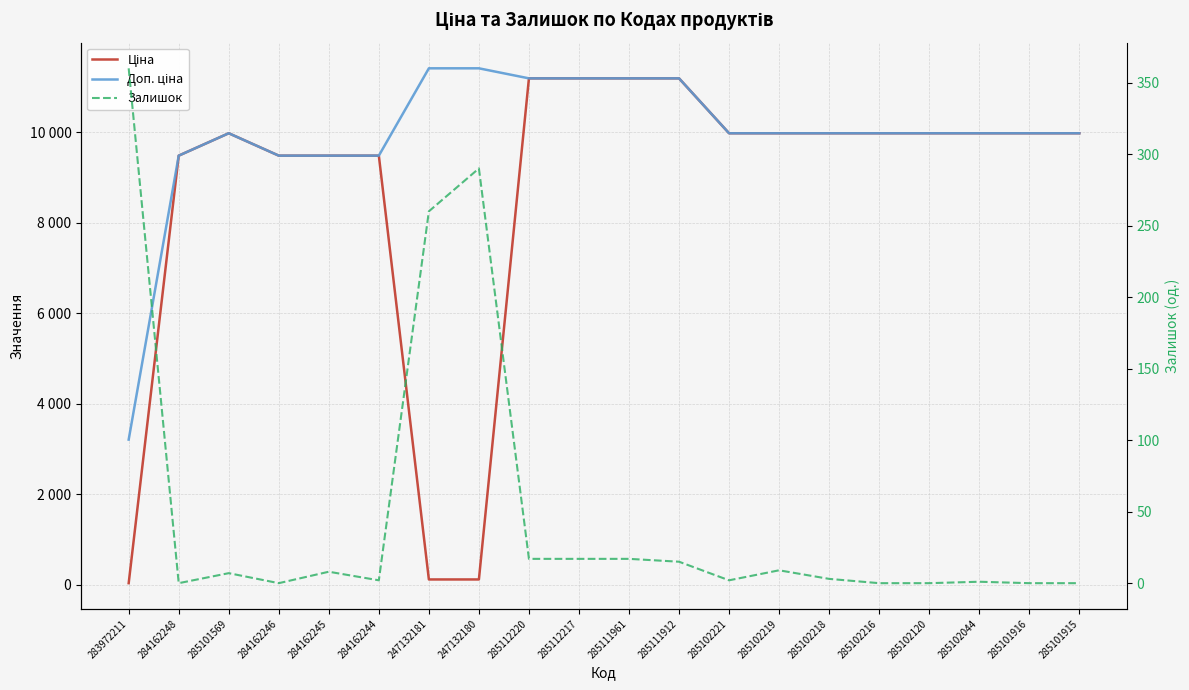

At how many categories does at least one series exceed 7886?

19